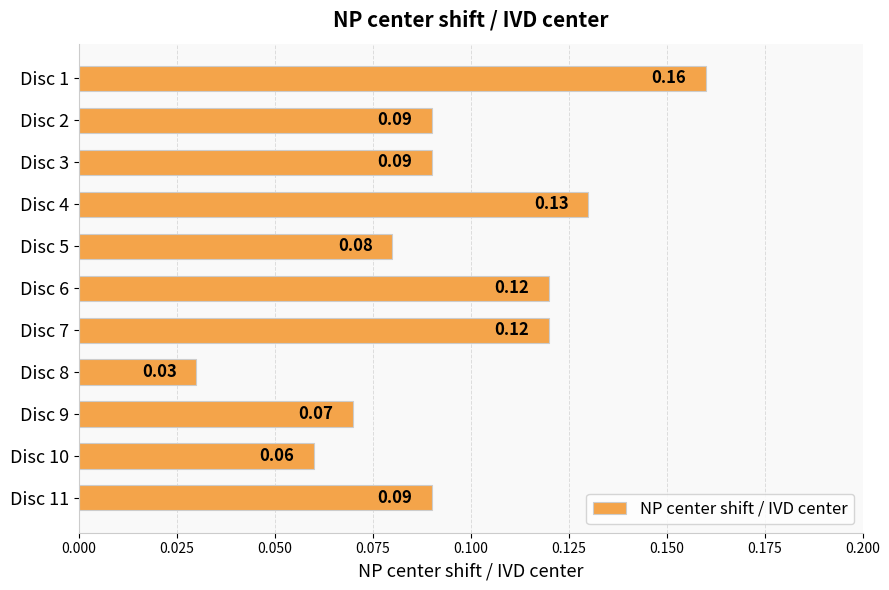

What is the sum of all values?

1.0